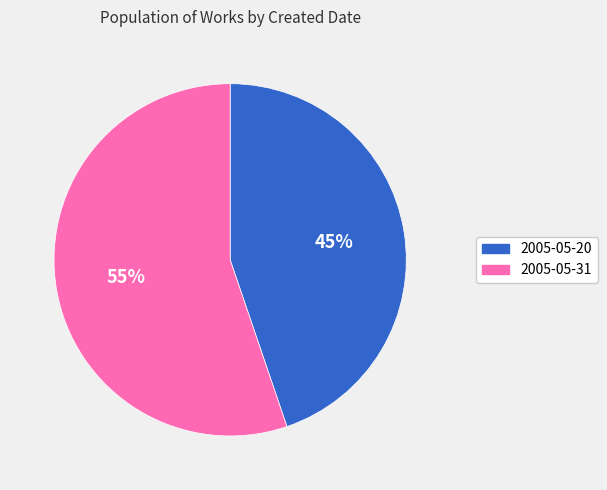

To the nearest percent, what is the average slice percentage?

50%